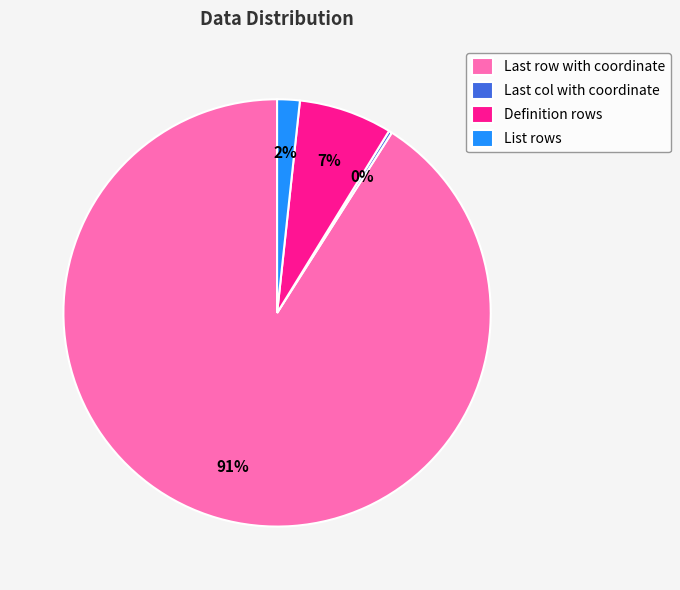

To the nearest percent, what is the difference between the largest and smallest slice percentages?

91%